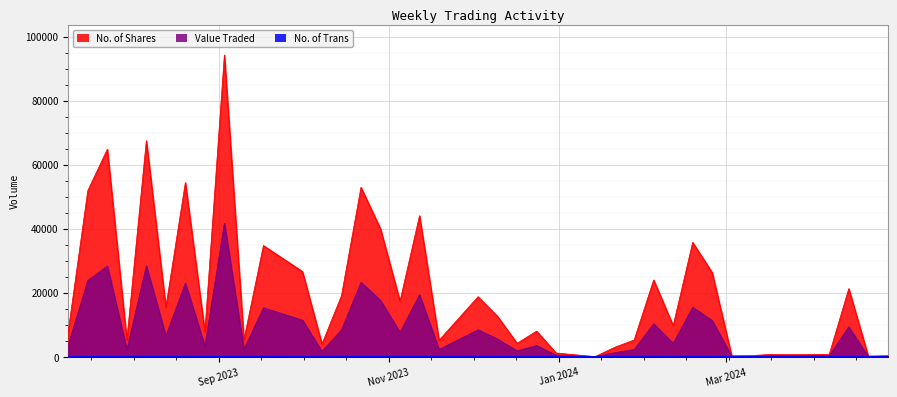

List the series in order of their overall mean, highest first.

No. of Shares, Value Traded, No. of Trans